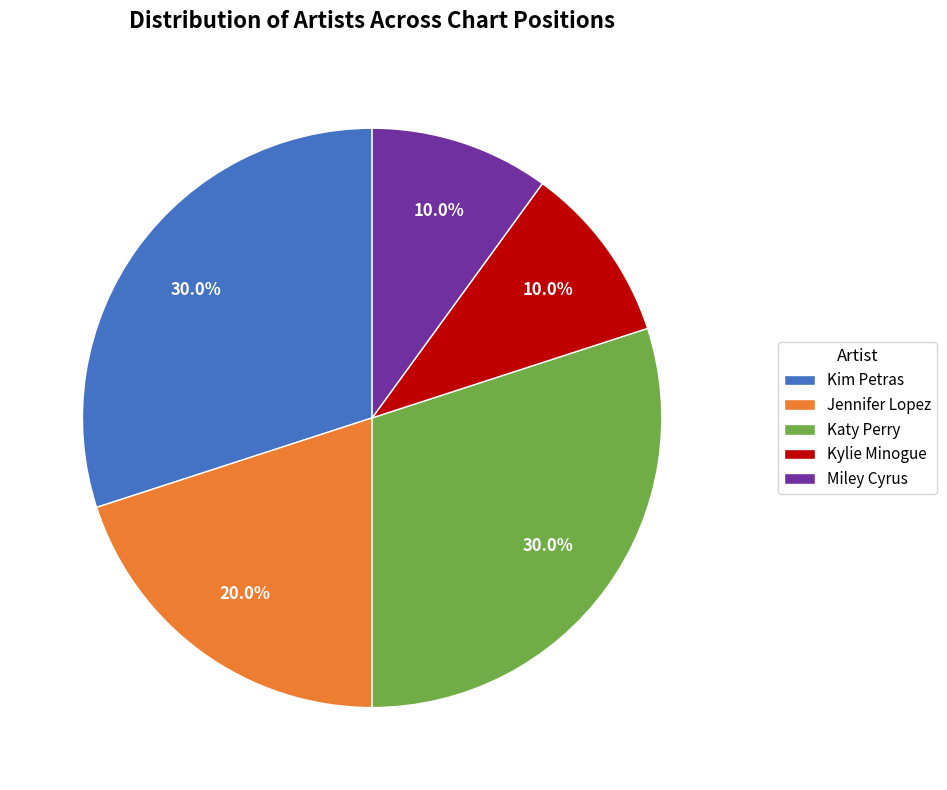

Does Kylie Minogue represent more than half of the total?

No